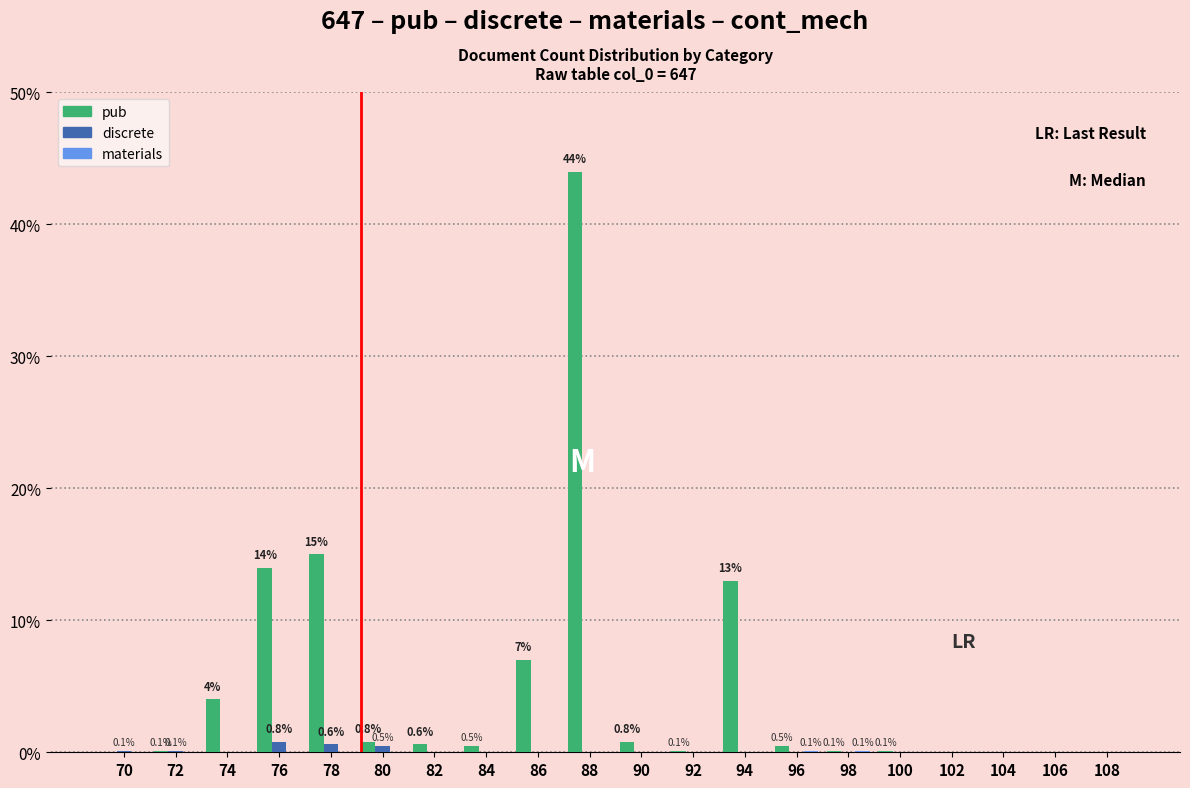

What is the highest value of the discrete series?

0.8